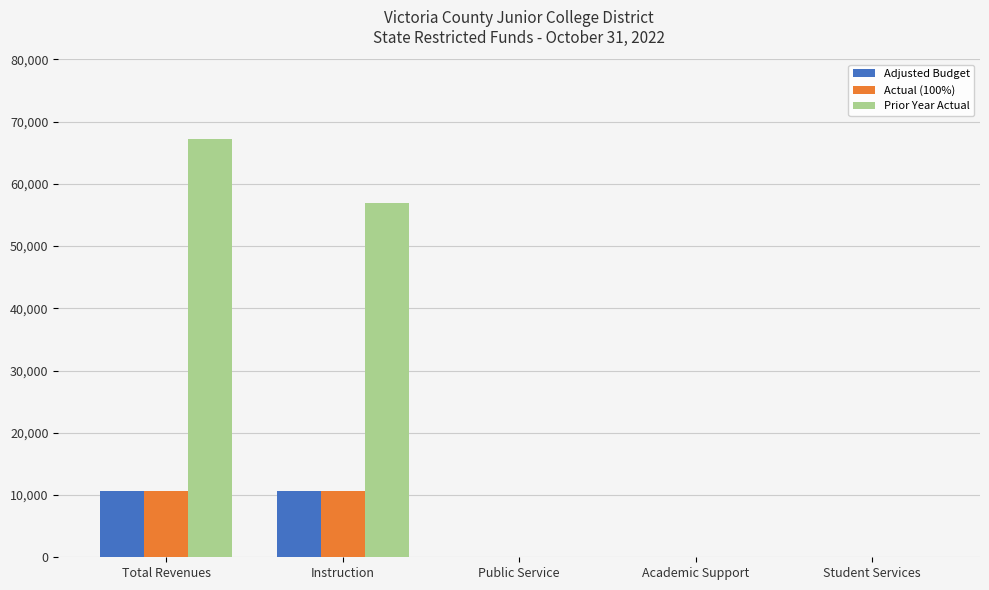

True or false: Adjusted Budget has a value of 0.0 at Public Service.

True